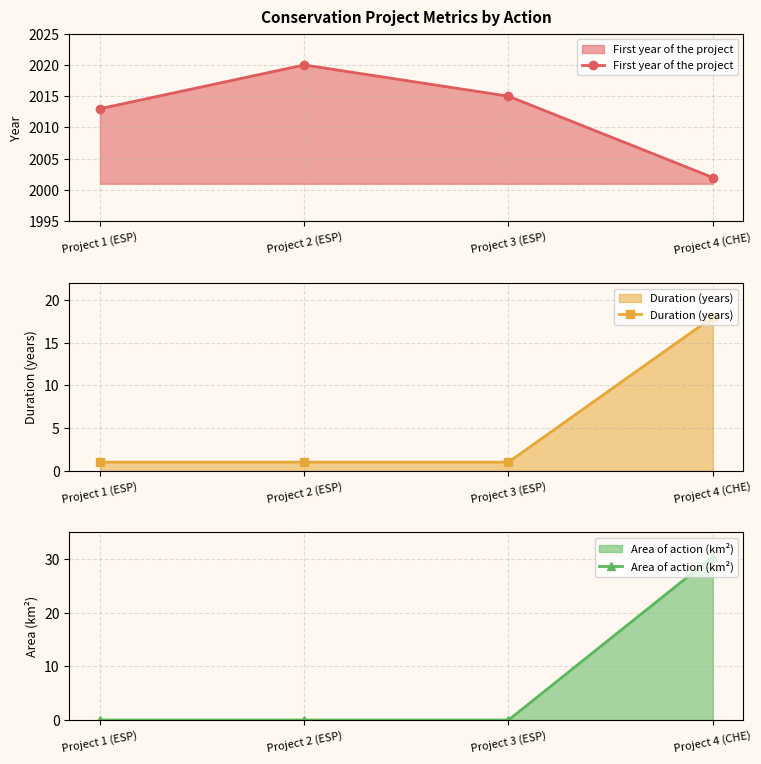

True or false: Area of action (km²) and First year of the project cross at least once.

False